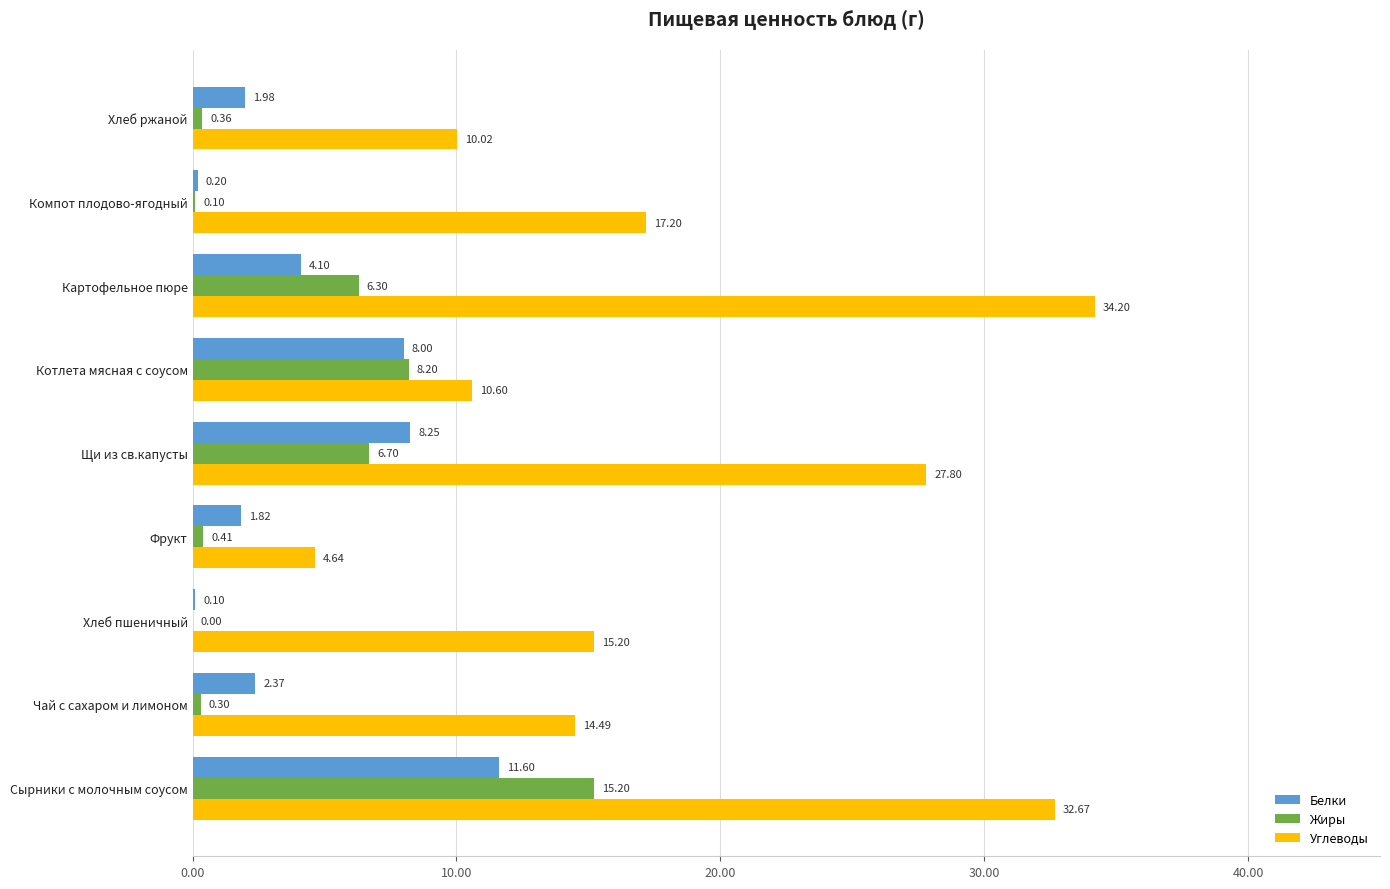

Which label corresponds to the largest value in the chart?

Картофельное пюре